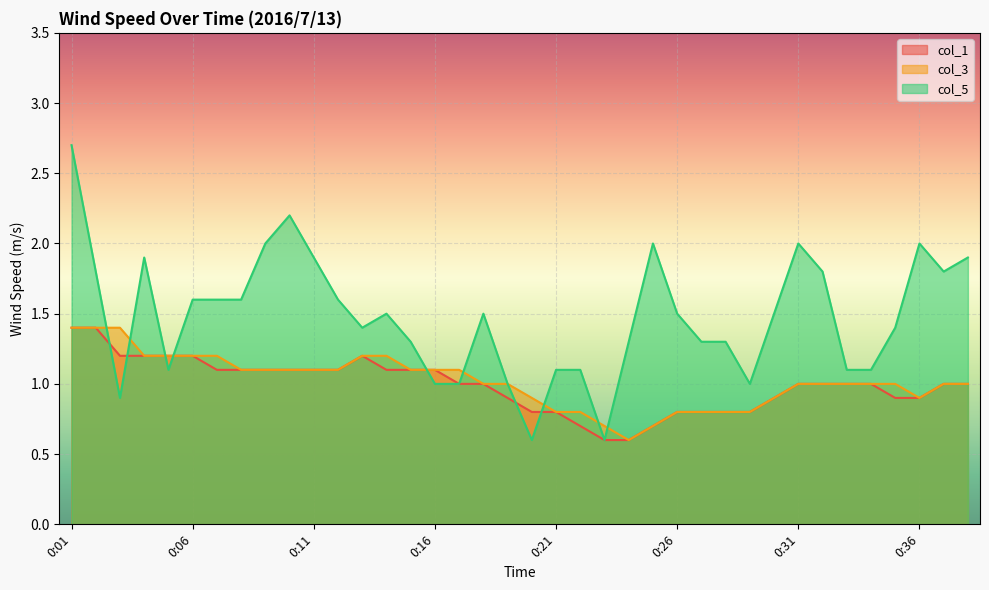

What is the difference between the highest and lowest values at 0:05?

0.1